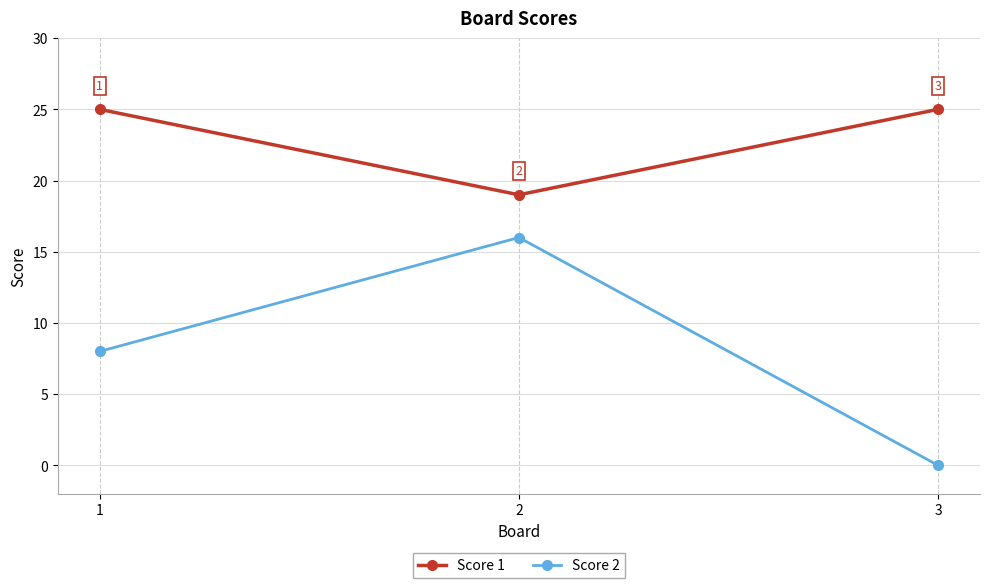

What is the difference between the maximum and minimum values in the Score 2 series?

16